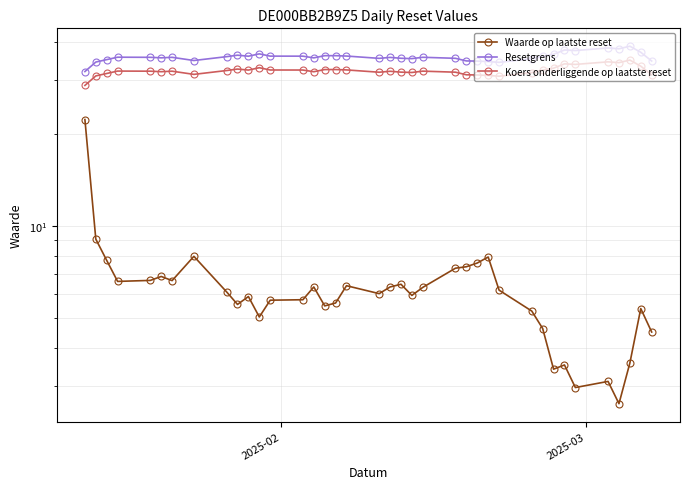

Reading left to right, what are all the values shown in this chart?

Waarde op laatste reset: 22.3	9.1	7.7	6.6	6.7	6.8	6.6	8.0	6.1	5.5	5.9	5.0	5.7	5.8	6.3	5.5	5.6	6.4	6.0	6.3	6.5	5.9	6.3	7.3	7.4	7.6	7.9	6.2	5.3	4.6	3.4	3.5	3.0	3.1	2.6	3.6	5.4	4.5
Resetgrens: 32.0	34.4	35.0	35.7	35.6	35.5	35.6	34.8	35.8	36.2	35.9	36.6	36.0	35.9	35.5	36.1	36.1	36.0	35.4	35.6	35.4	35.3	35.6	35.4	34.7	34.6	34.5	34.3	35.3	35.9	36.5	37.7	37.5	38.2	38.0	38.7	37.0	34.7
Koers onderliggende op laatste reset: 28.8	31.0	31.6	32.1	32.1	32.0	32.1	31.3	32.3	32.6	32.4	33.0	32.4	32.4	32.0	32.5	32.5	32.4	31.9	32.1	31.9	31.8	32.1	31.9	31.2	31.2	31.1	30.9	31.8	32.3	32.8	33.9	33.8	34.4	34.2	34.9	33.3	31.2